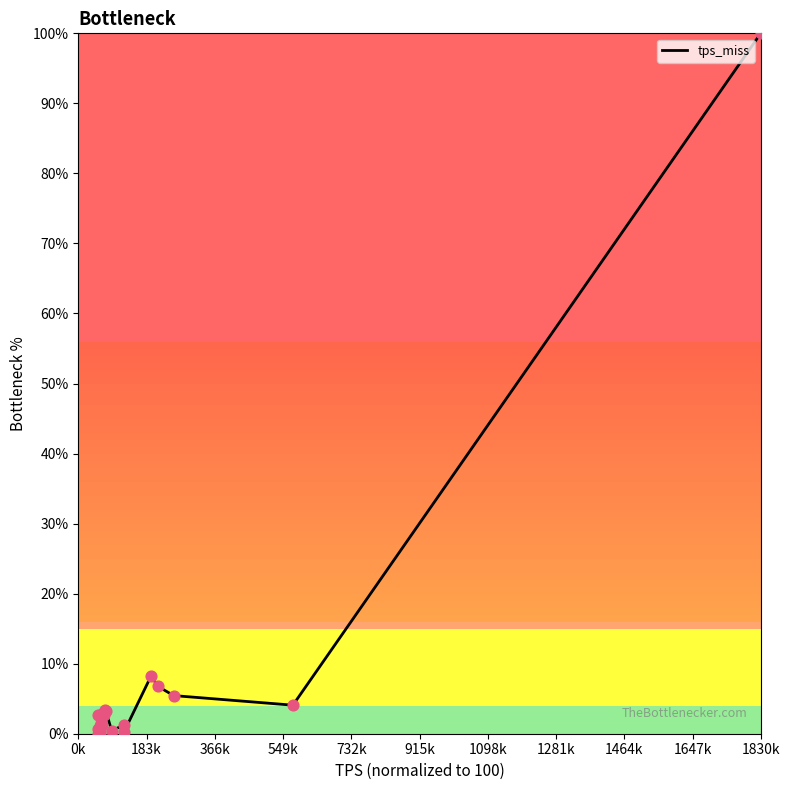

How many lines are shown in the chart?

1